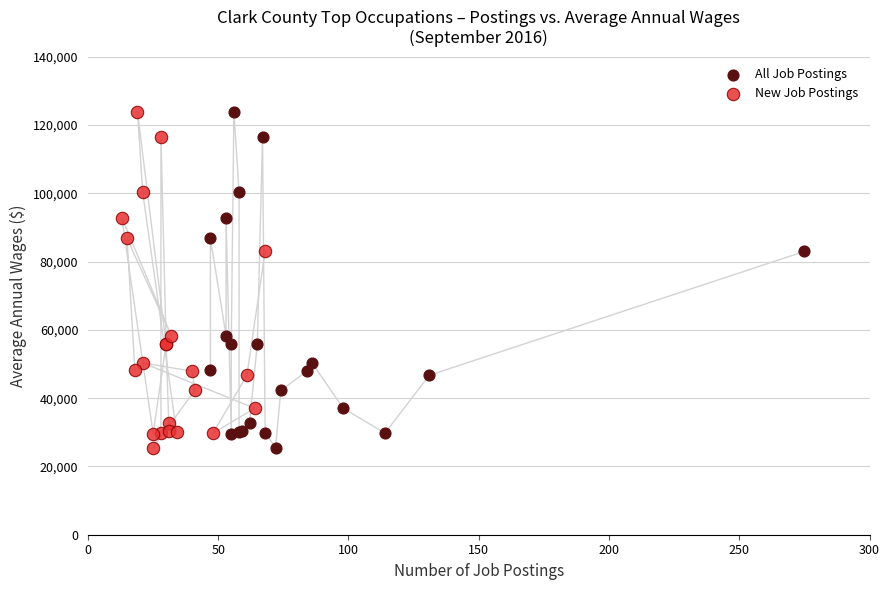

What are all the series names shown in the legend?

All Job Postings, New Job Postings